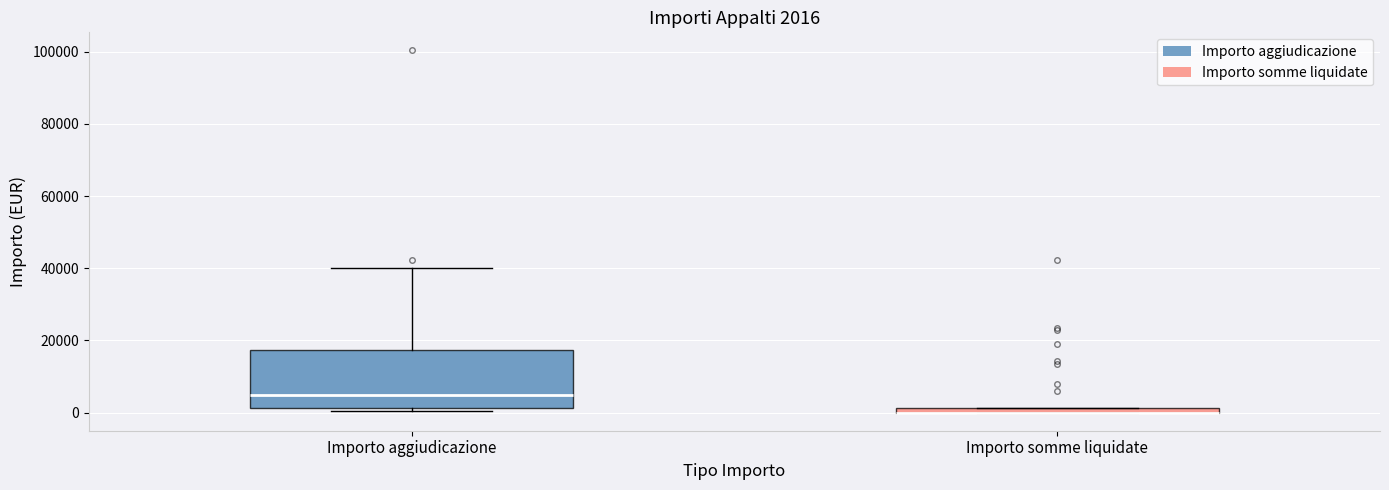

Comparing the boxes themselves (not the whiskers), which one is the tallest?

Importo aggiudicazione